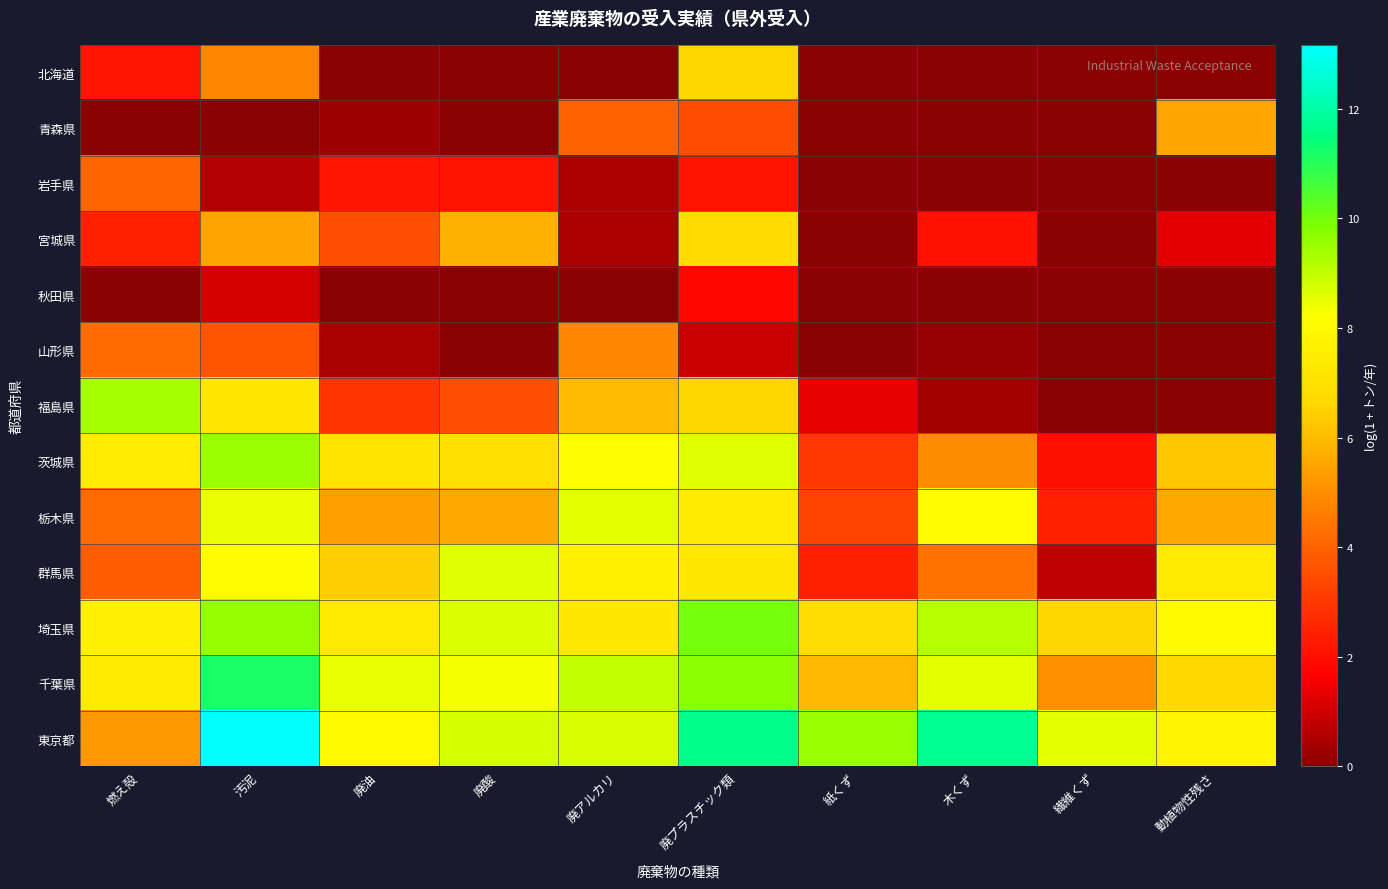

Which series changed the most between 汚泥 and 廃アルカリ?

宮城県